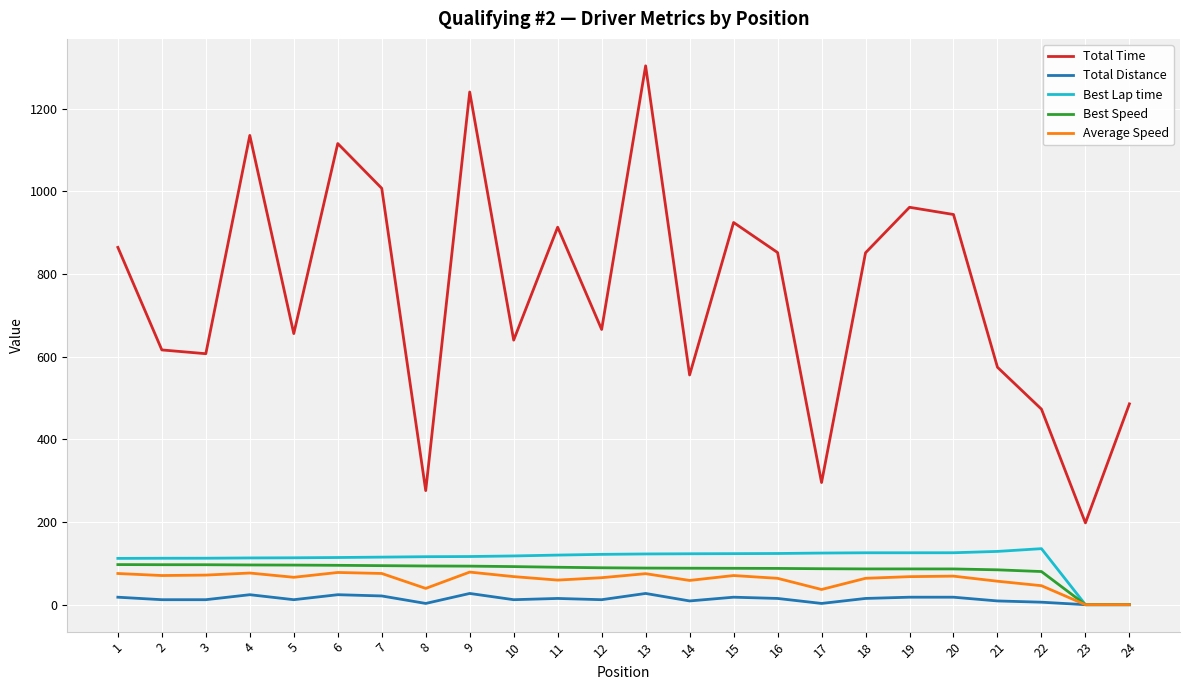

True or false: Total Time and Best Speed cross at least once.

False